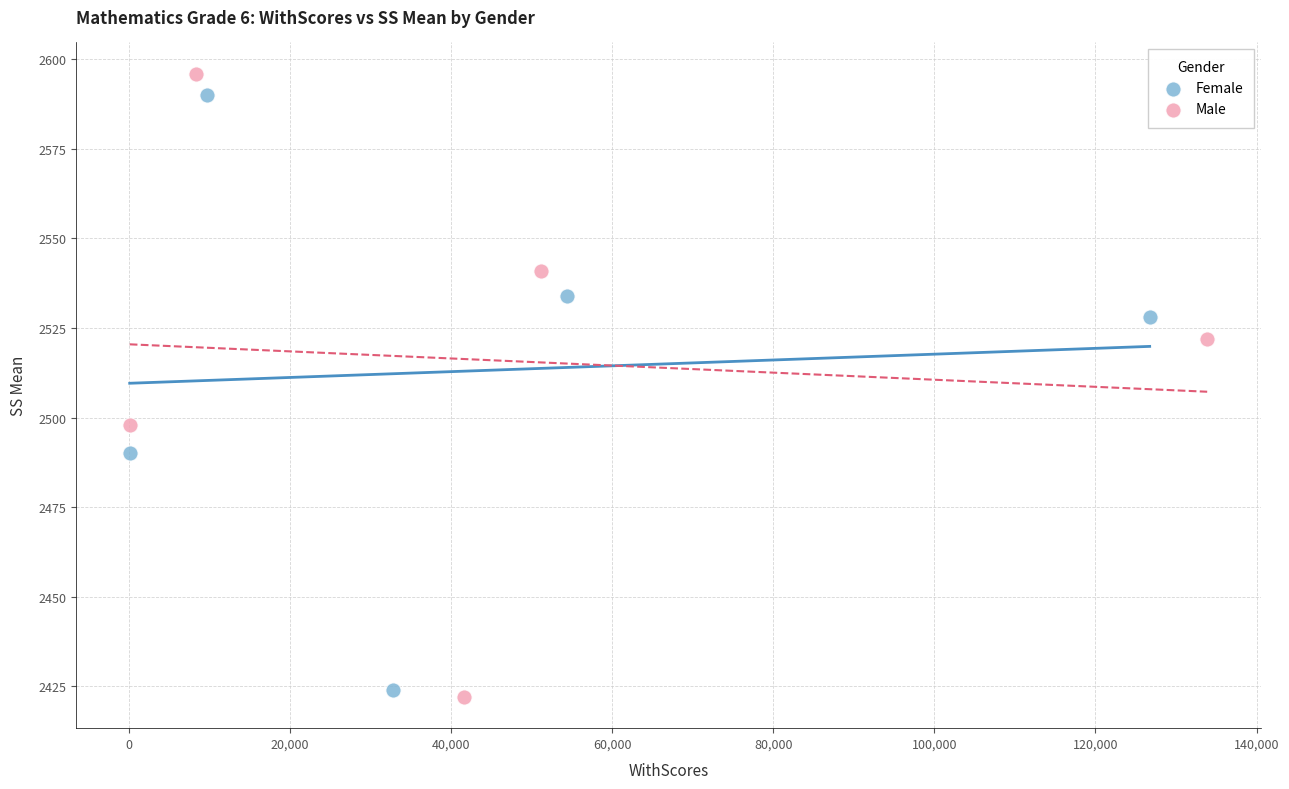

Which series has the largest Y range (max minus min)?

Male